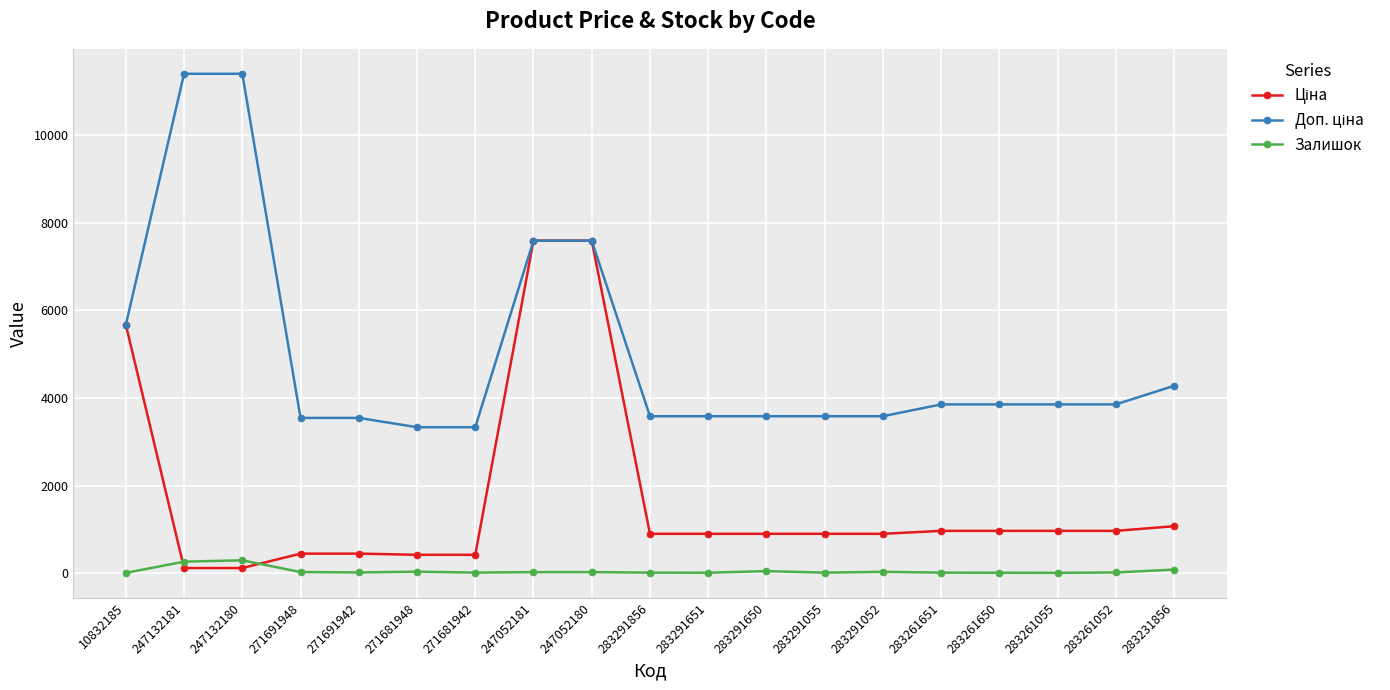

At how many categories does at least one series exceed 2100?

19